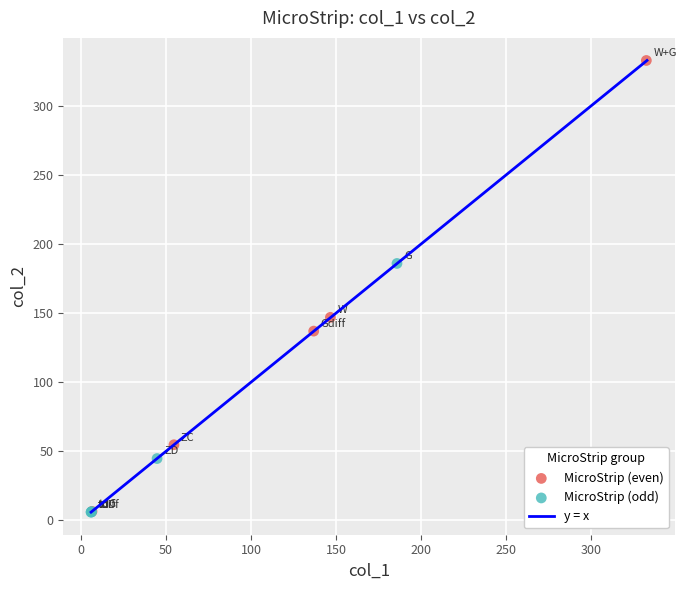

Which series has the widest spread of Y values?

MicroStrip (even)